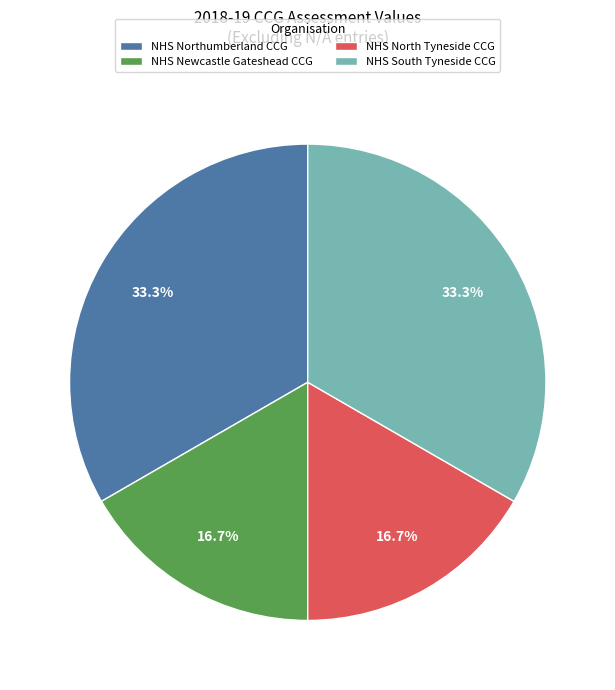

What percentage is NOT represented by NHS North Tyneside CCG?

83.3%